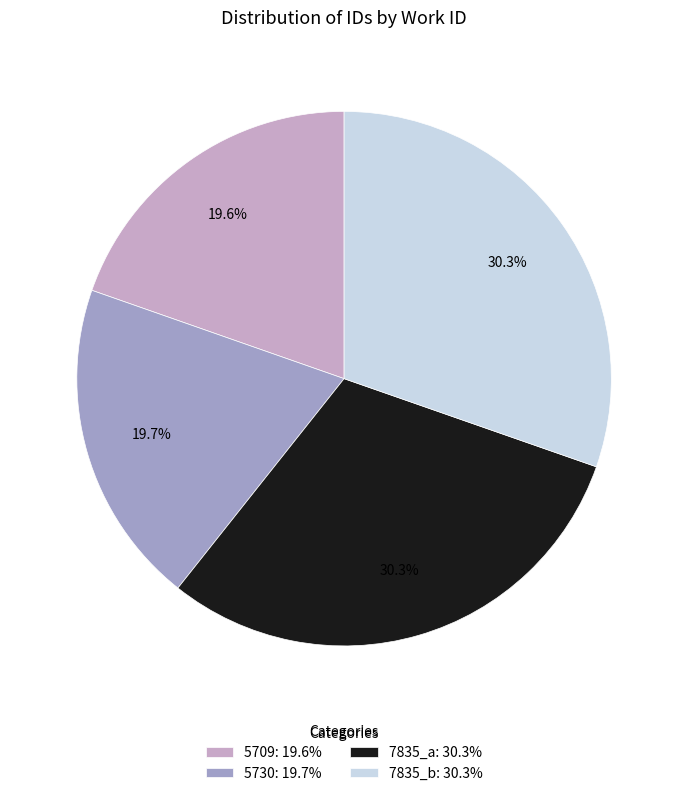

Is there a majority slice in this chart?

No